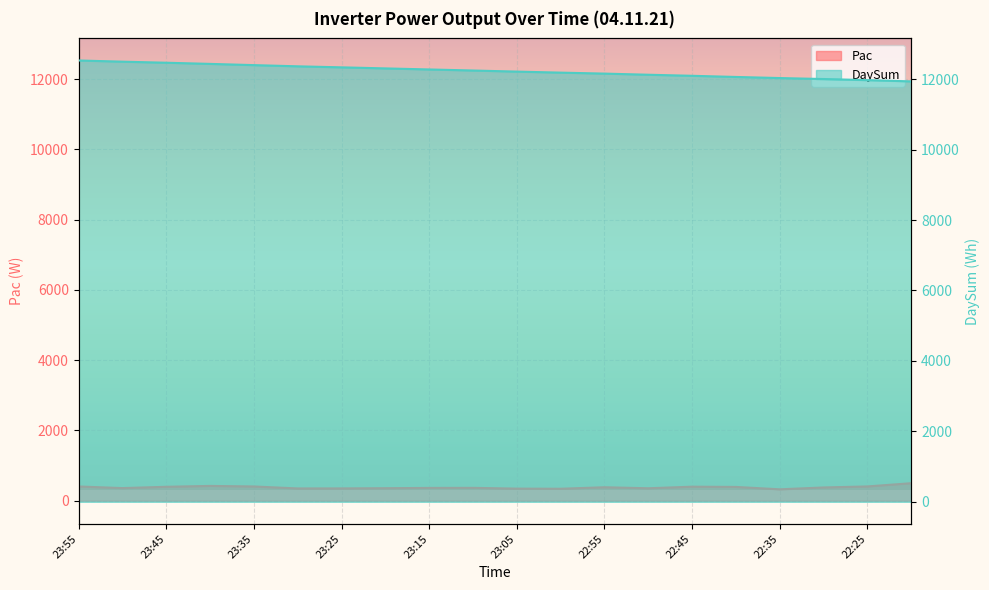

What are all the series names shown in the legend?

Pac, DaySum